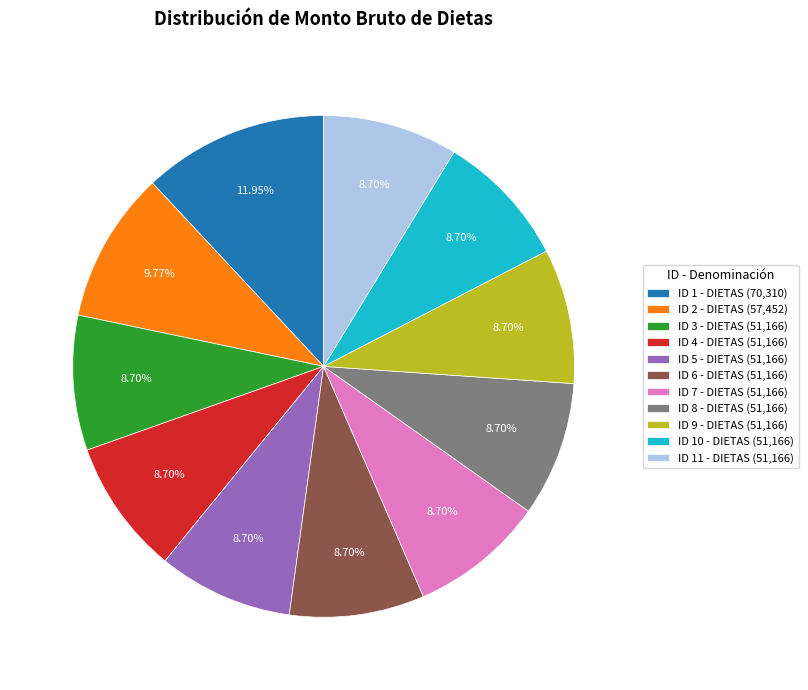

What is the ratio of the value at ID 4 - DIETAS (51,166) to the value at ID 1 - DIETAS (70,310)?

0.7